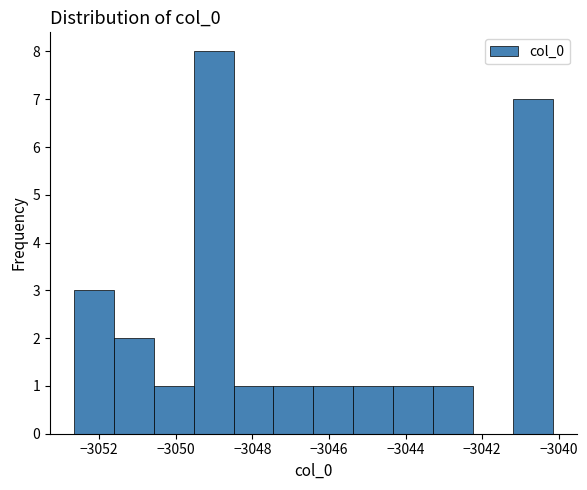

Over which range of the x-axis is the bar tallest?

-3049.6 to -3048.4